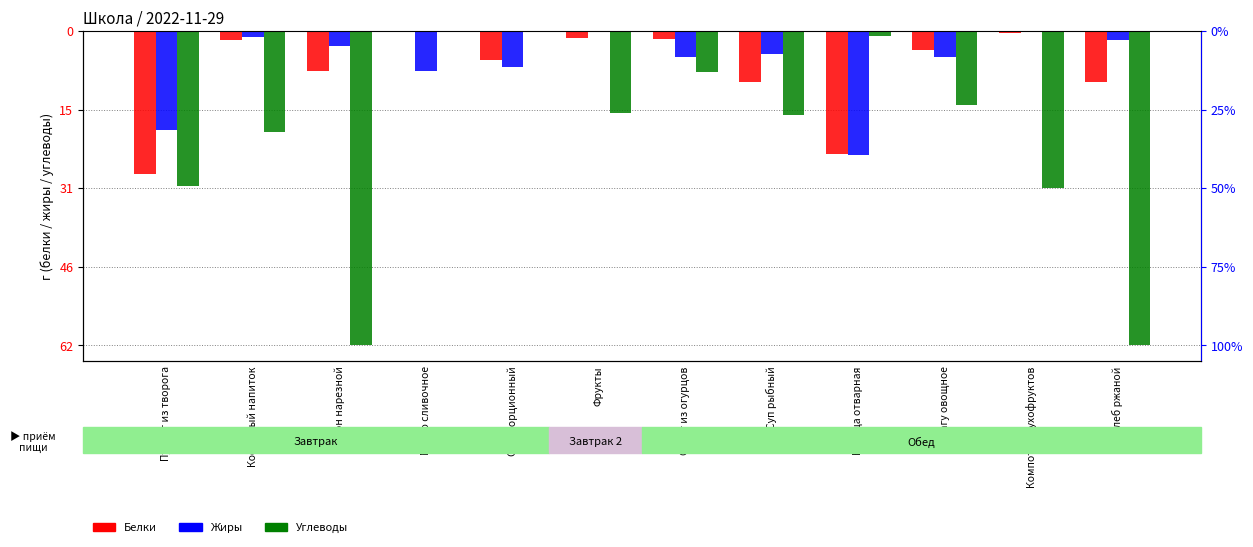

Which category has the lowest value across all series?

Хлеб ржаной